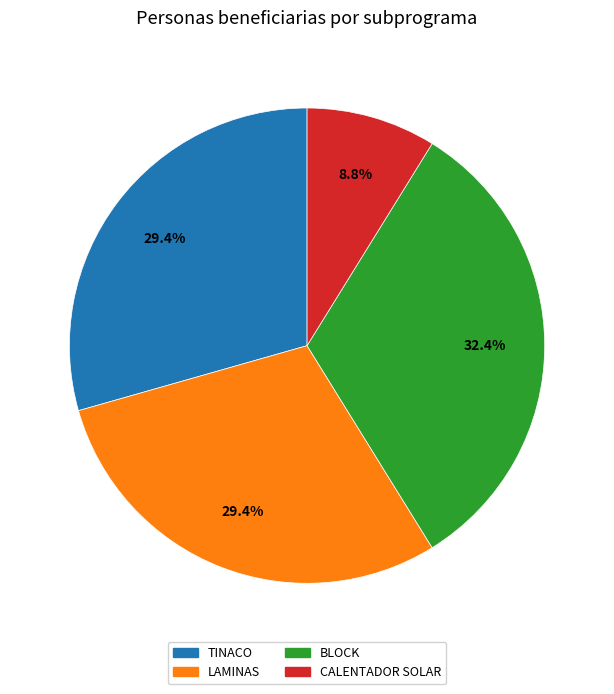

How many segments does this pie chart have?

4